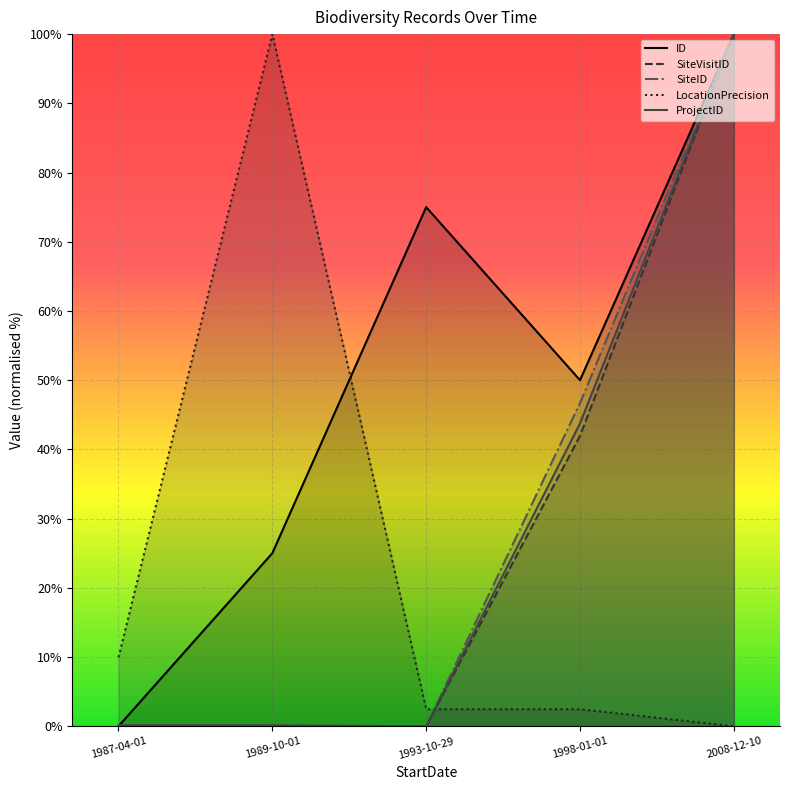

Reading left to right, list all the values displayed in this chart.

ID: 0.0	25.0	75.0	50.0	100.0
SiteVisitID: 0.1	0.1	0.0	41.9	100.0
SiteID: 0.1	0.1	0.0	46.7	100.0
LocationPrecision: 10.0	100.0	2.5	2.5	0.0
ProjectID: 0.1	0.1	0.0	43.8	100.0